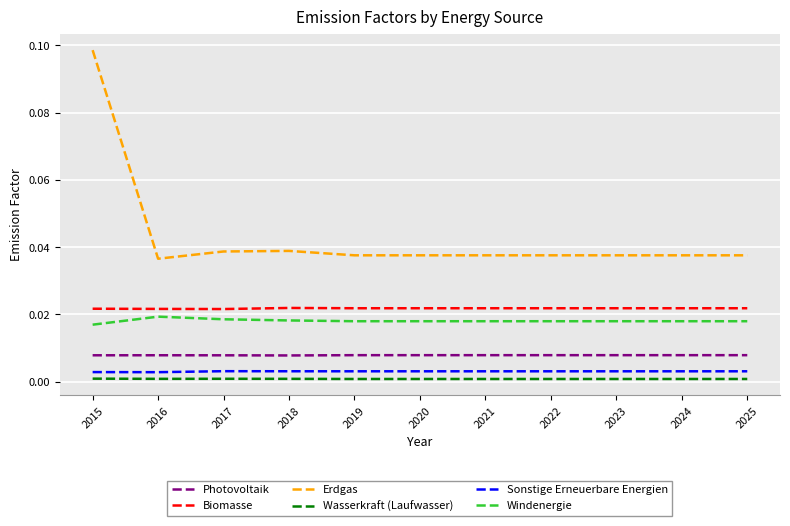

Which series has the largest range (max minus min)?

Erdgas